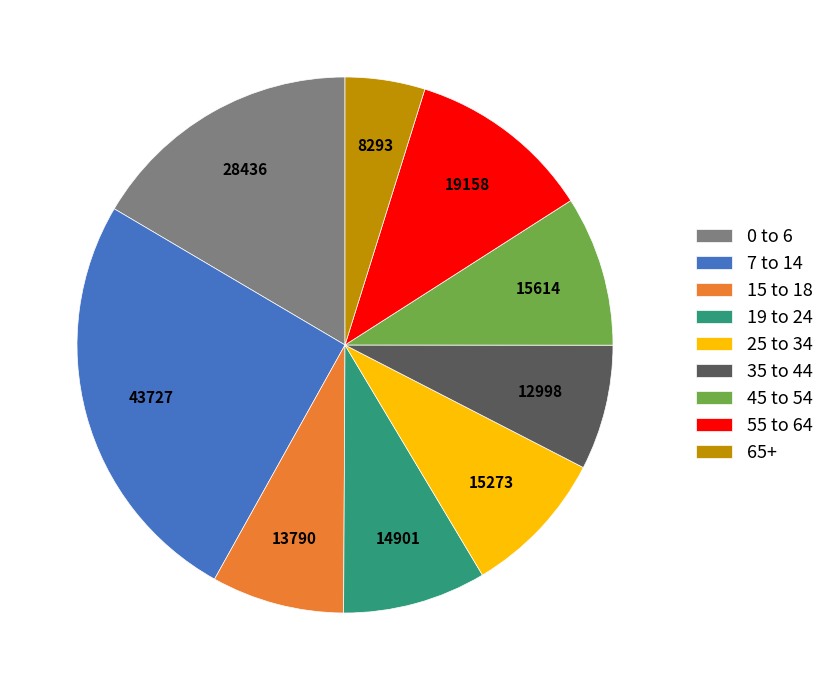

Is there any slice that represents more than half of the pie?

No